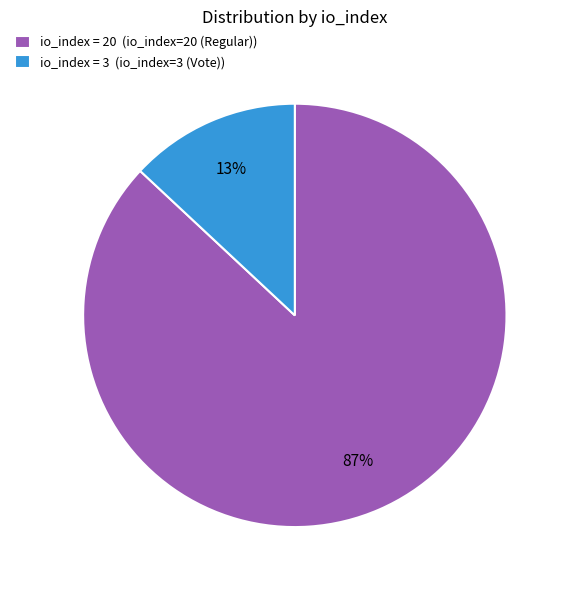

True or false: io_index = 20 (io_index=20 (Regular)) accounts for 87% of the total.

True